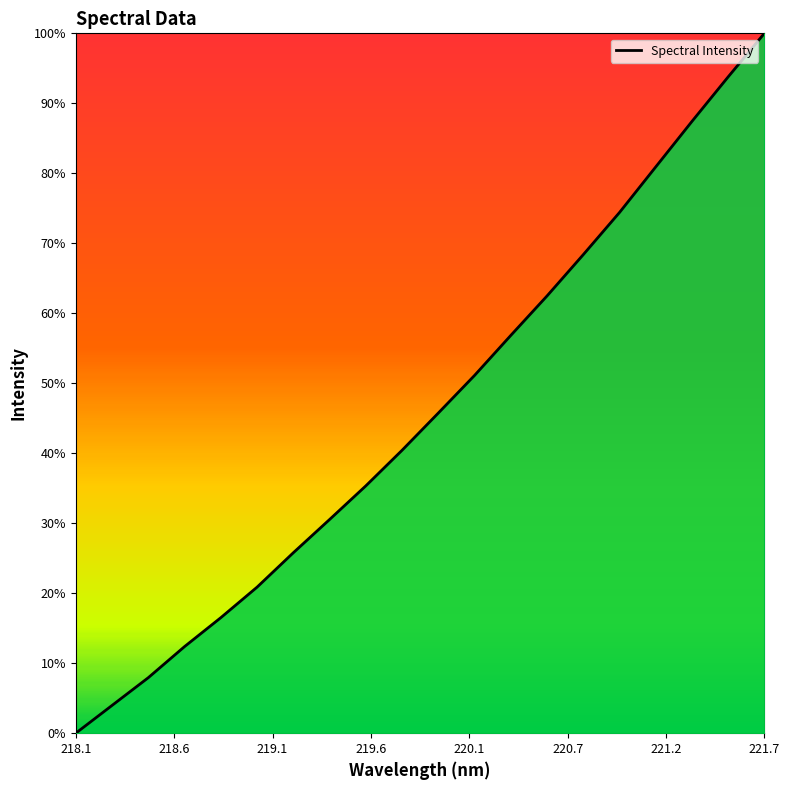

What is the average value?

0.5